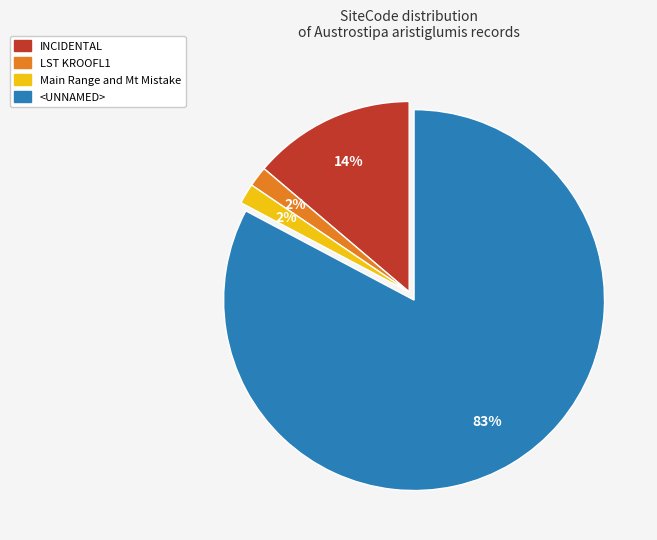

To the nearest percent, what percentage of the pie is LST KROOFL1?

2%